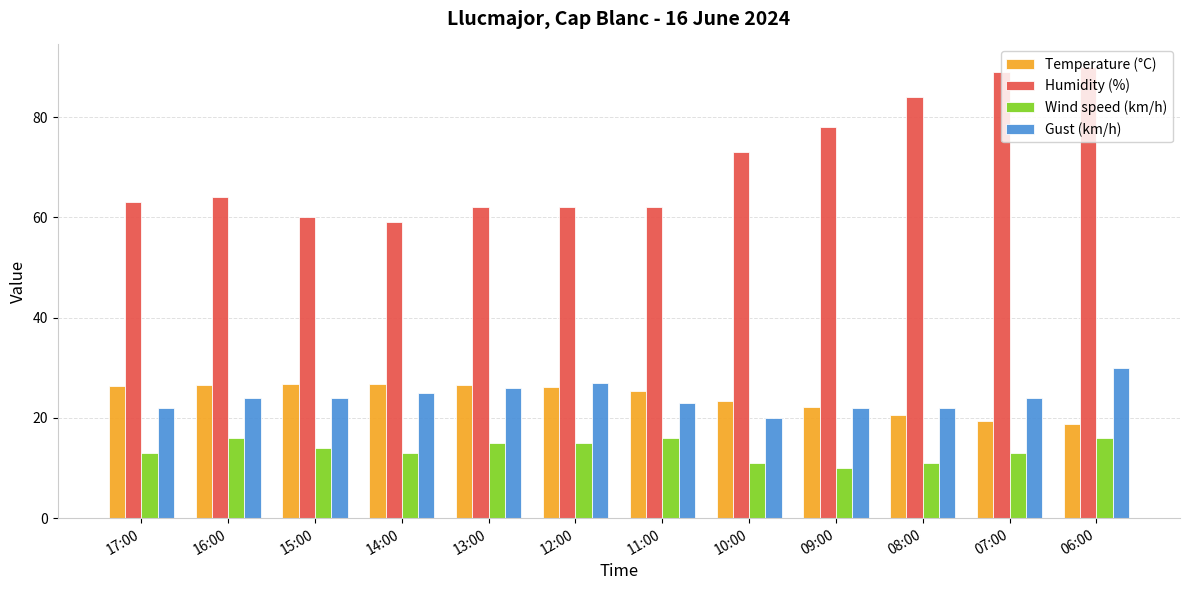

What is the greatest value displayed?

90.0